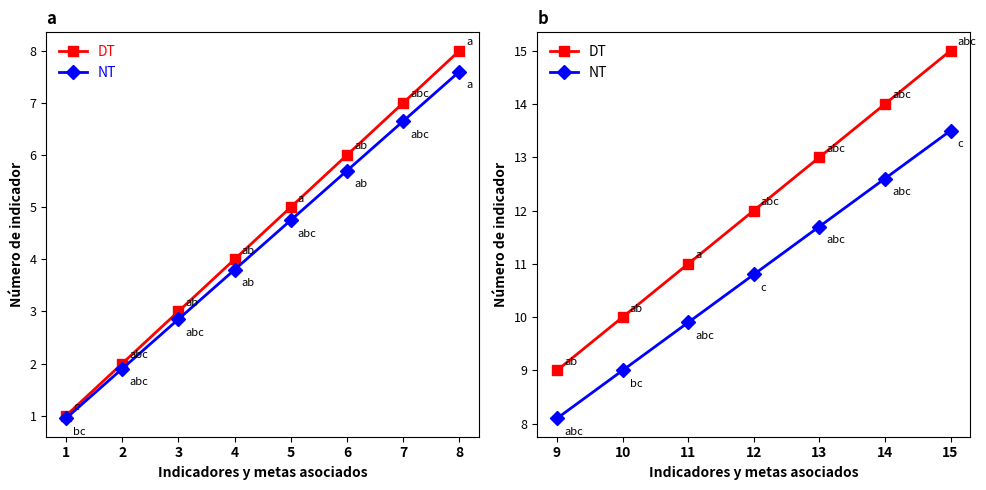

What is the difference between the maximum and second lowest values in the NT series?

4.5